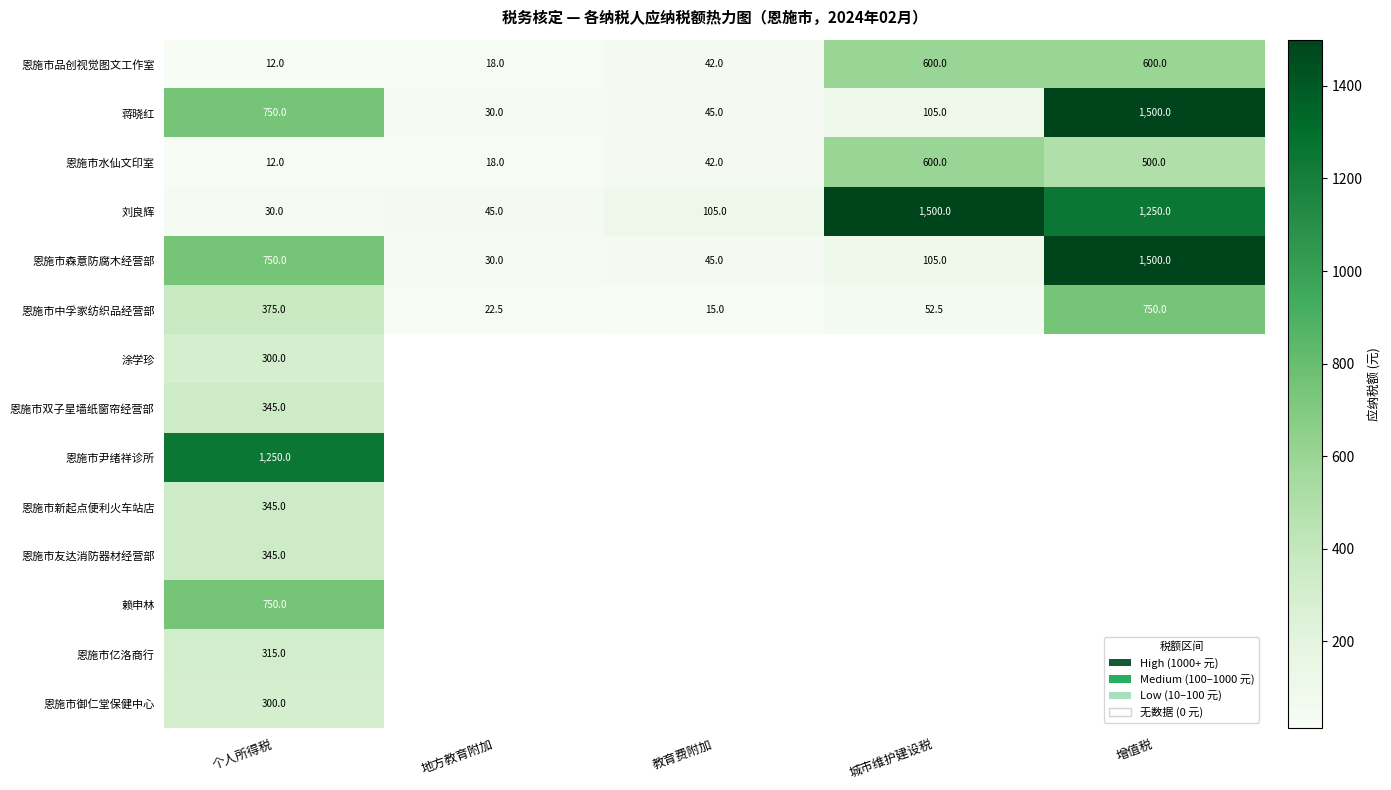

What is the total value across all series at 个人所得税?

5879.0